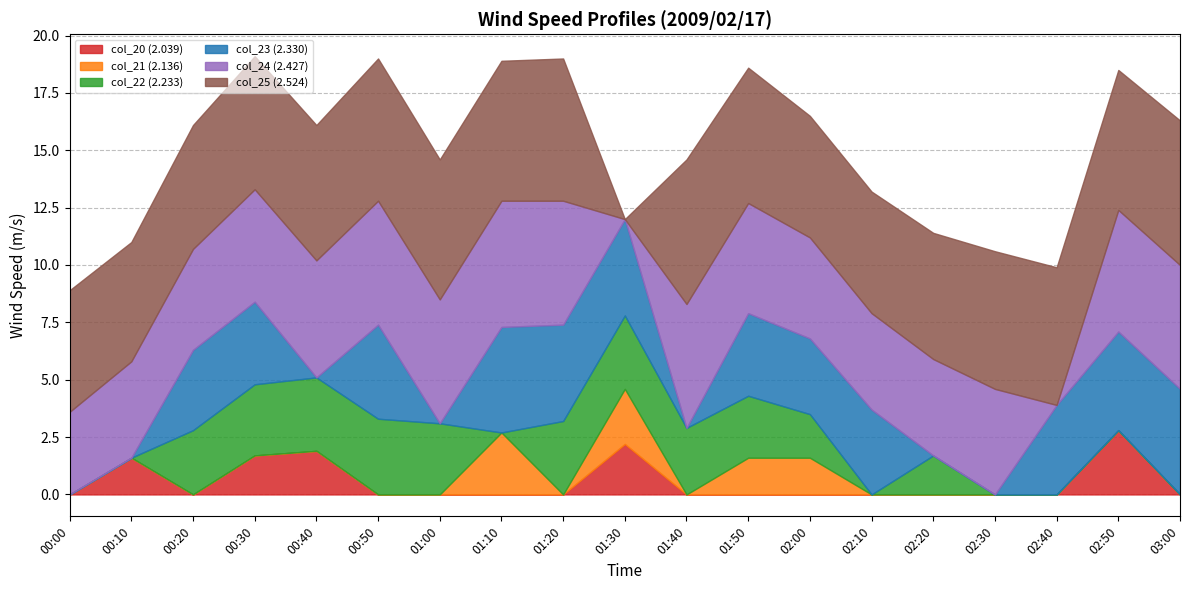

True or false: col_25 (2.524) has more than 2 points higher than both neighbors.

False